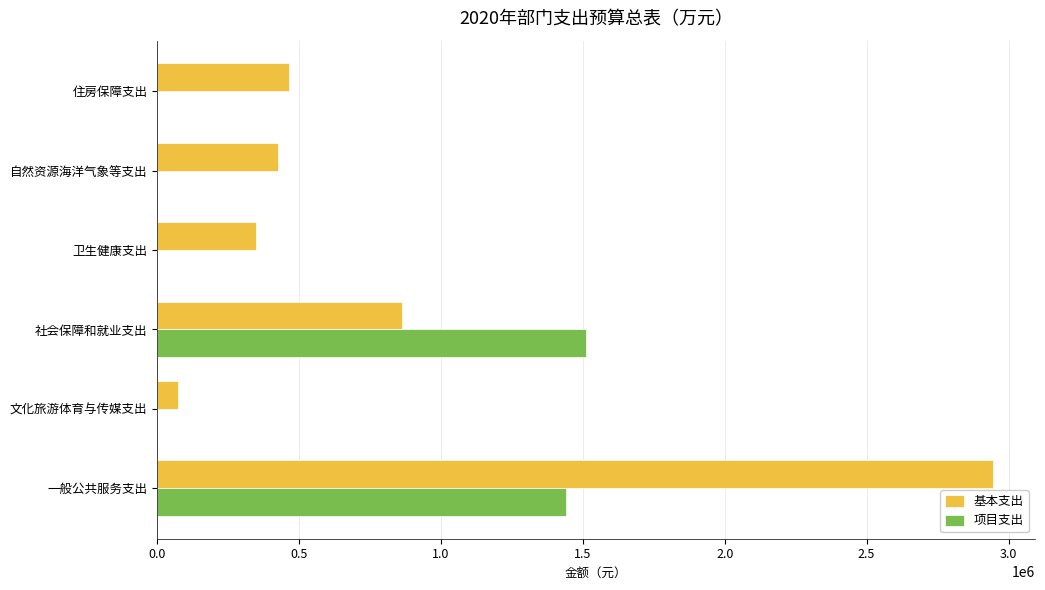

What is the sum of the 项目支出 values at 社会保障和就业支出 and 卫生健康支出?

1509390.0